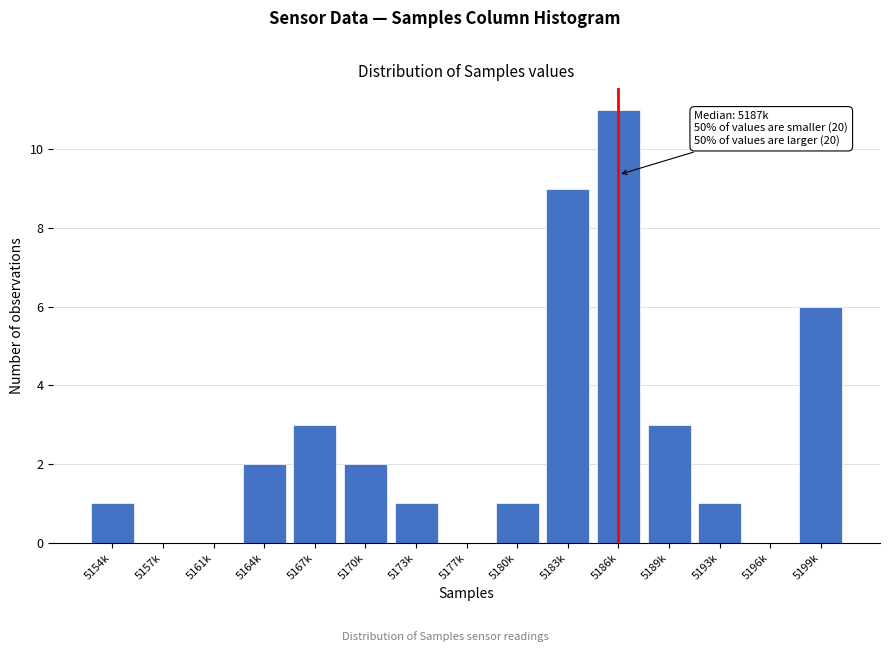

Reading right to left, transcribe all the data shown in this chart.

5199k=6	5196k=0	5193k=1	5189k=3	5186k=11	5183k=9	5180k=1	5177k=0	5173k=1	5170k=2	5167k=3	5164k=2	5161k=0	5157k=0	5154k=1